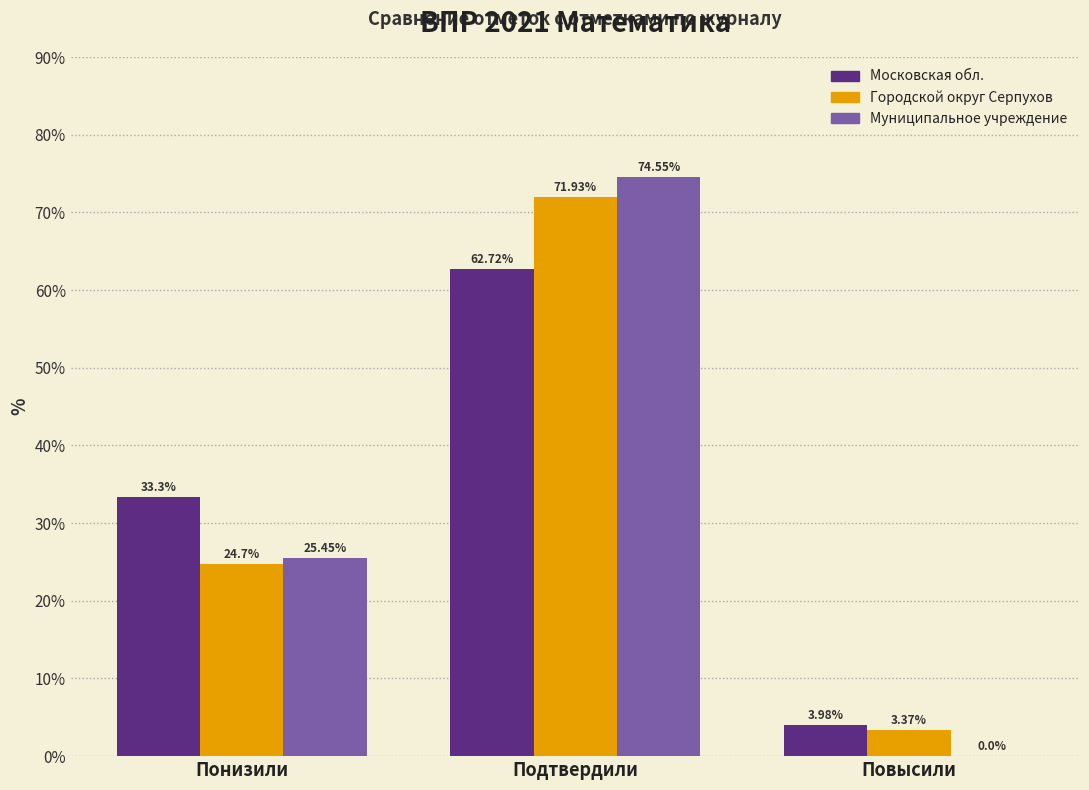

What is the sum of the Московская обл. values at Подтвердили and Понизили?

96.0